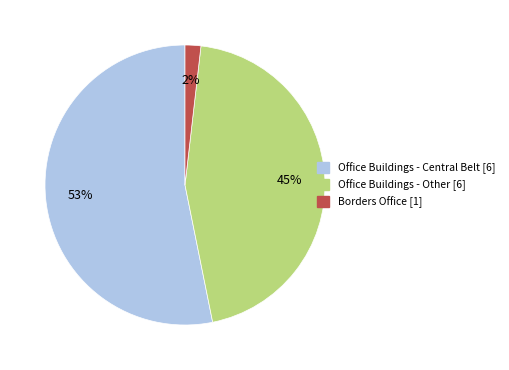

Count the number of slices in the pie.

3